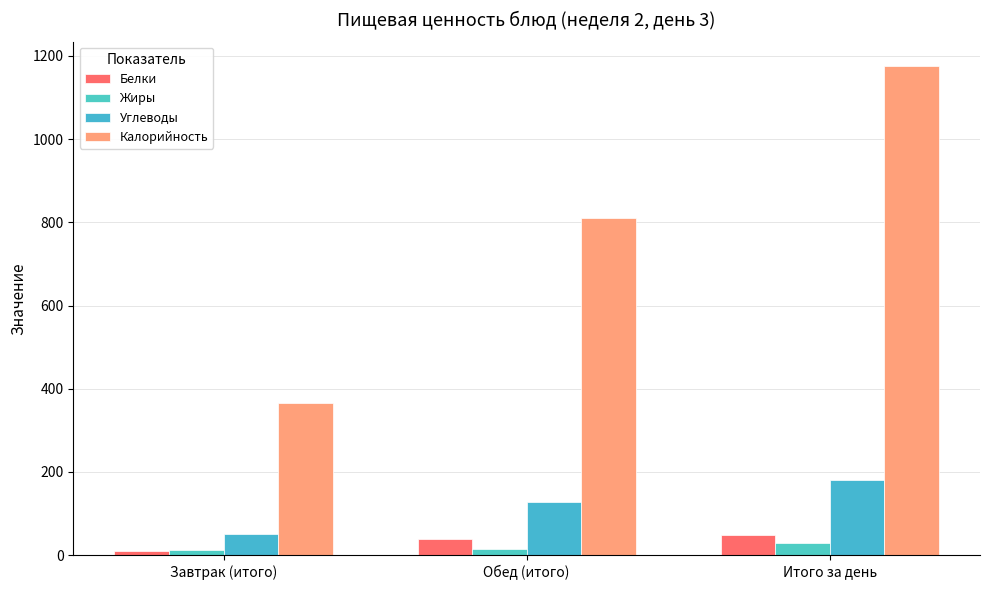

How many groups of bars are there?

3